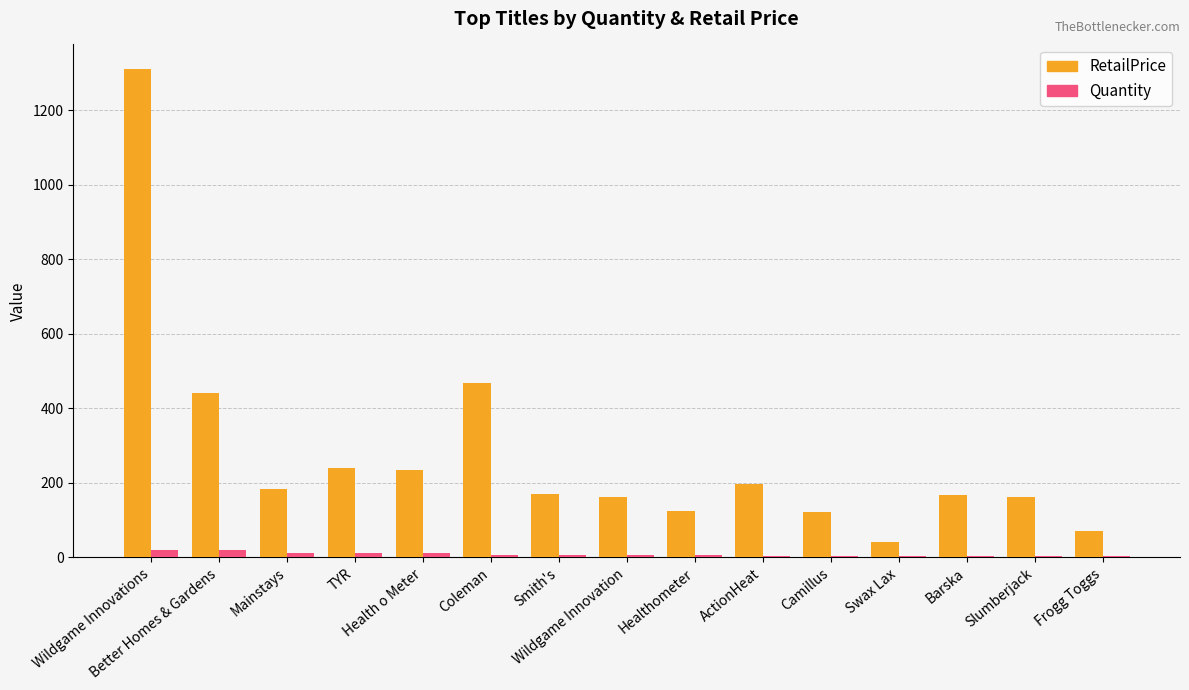

What is the maximum value shown in the chart?

1310.5